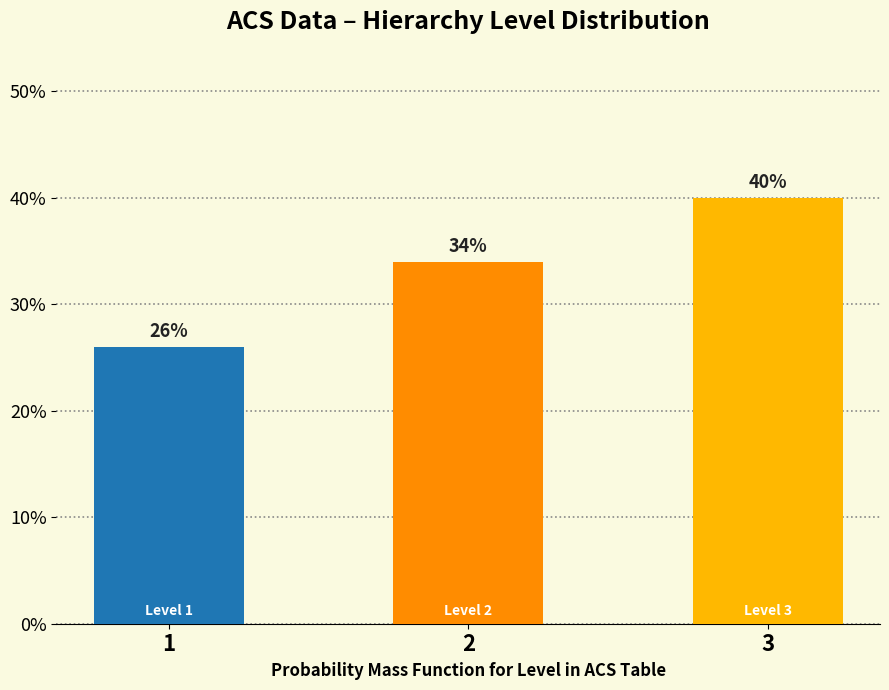

Are the bars horizontal?

No